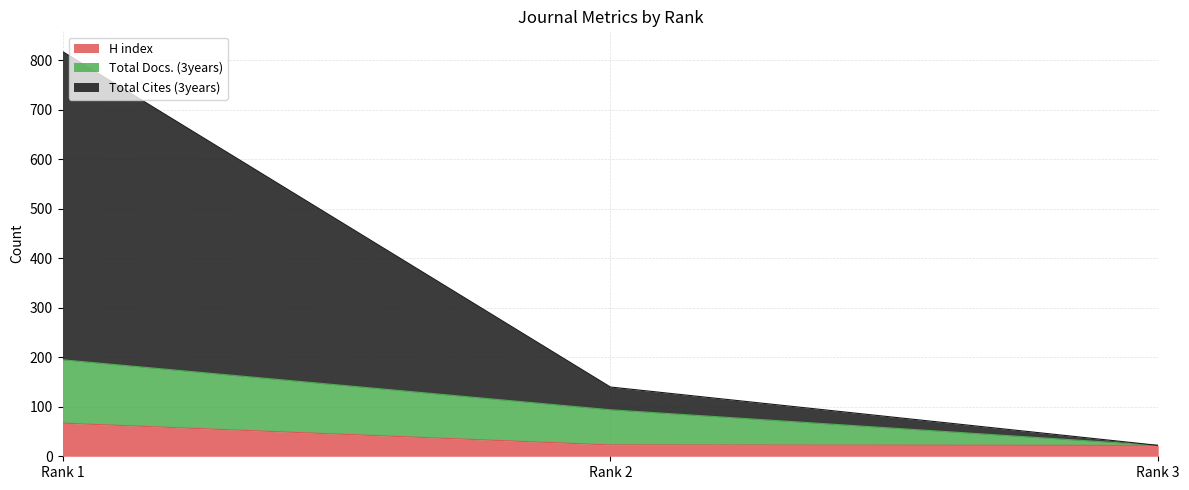

Which series has the largest total across all categories?

Total Cites (3years)